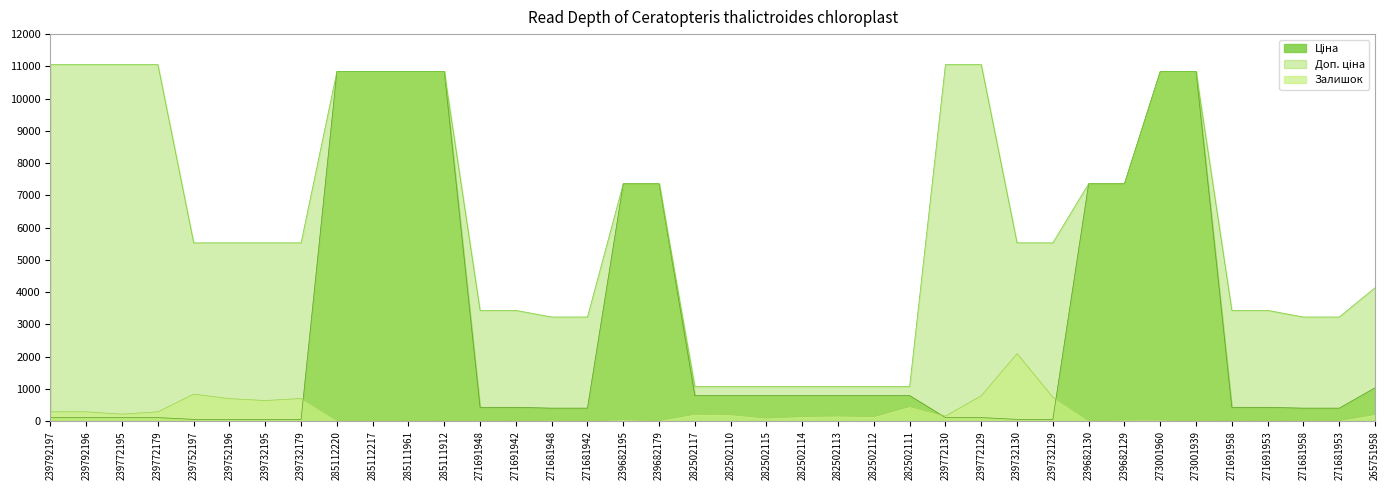

Rank the series by their average value, from highest to lowest.

Доп. ціна, Ціна, Залишок